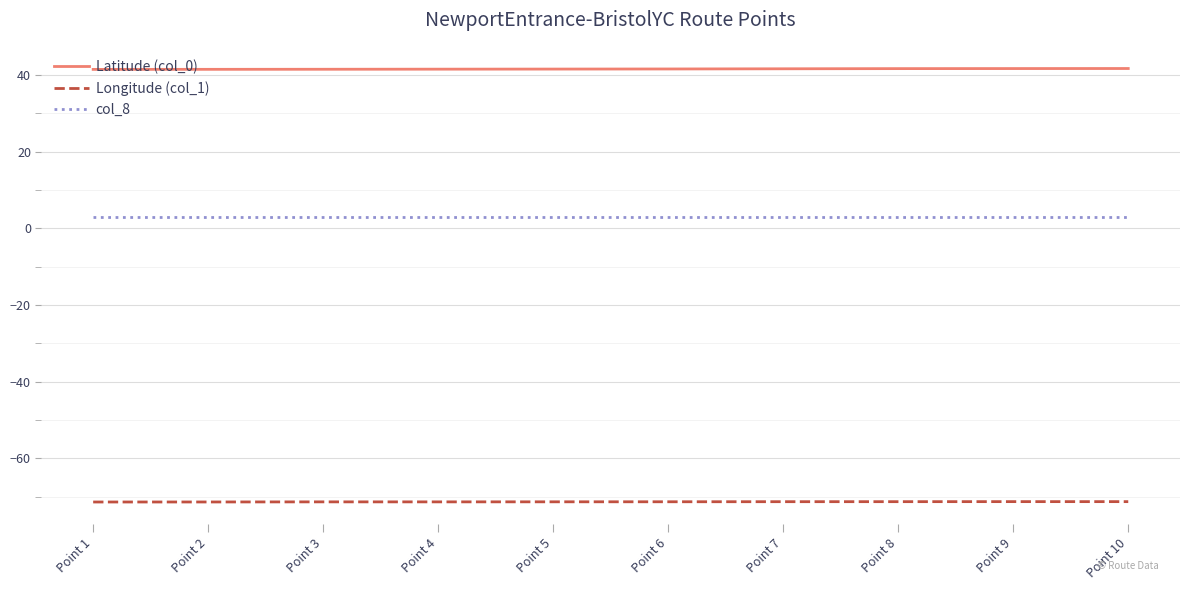

True or false: col_8 and Longitude (col_1) cross at least once.

False